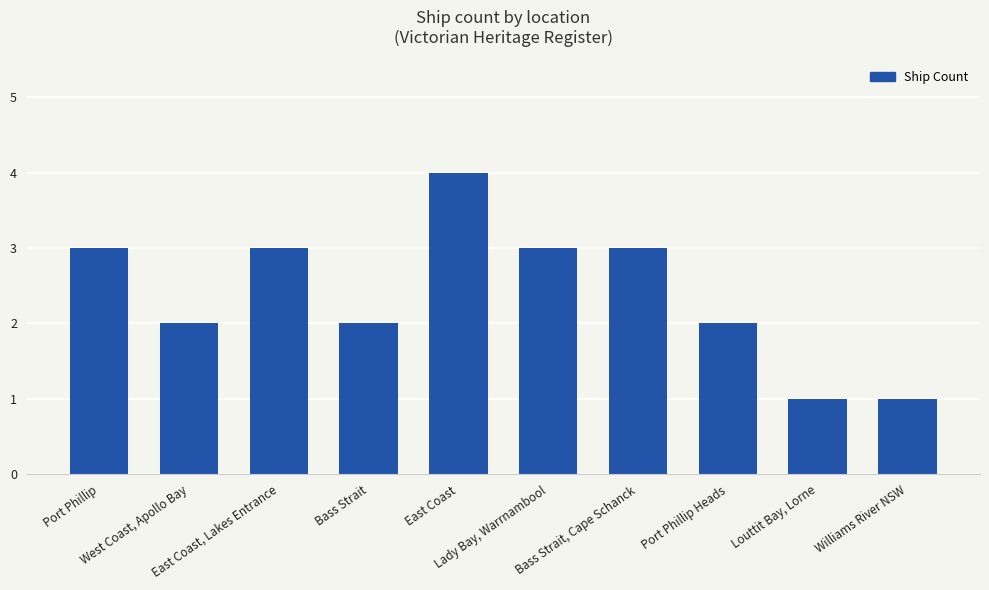

What is the average value?

2